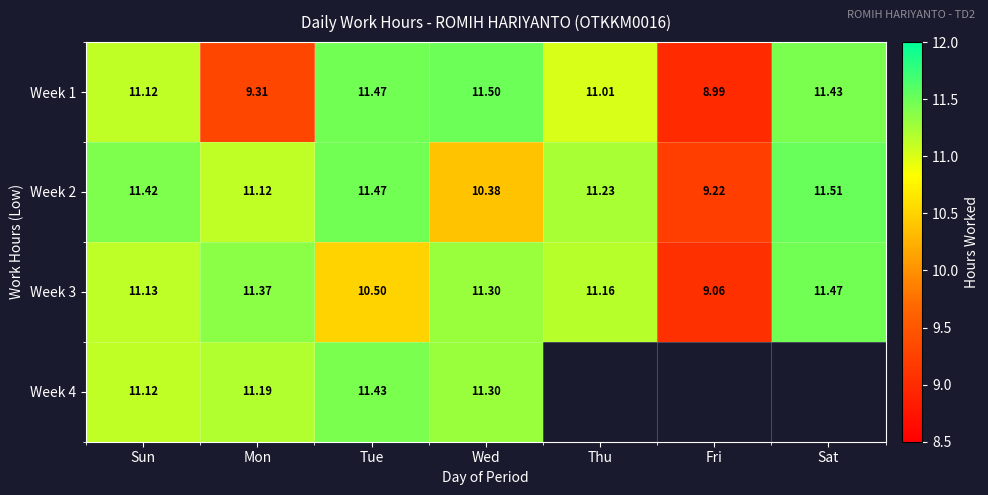

What is the maximum value shown in the chart?

11.5